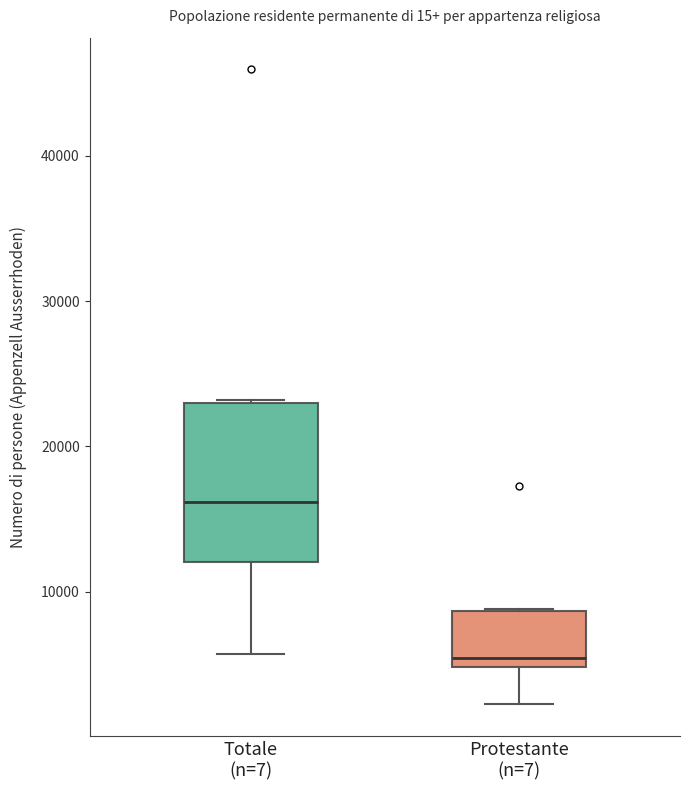

Reading left to right, transcribe this box plot: for each box, give where its median line is, the range the box spans, and where its two whiskers end, as read against the y-axis. The values are not printed on the chart, so give them approximately, as read against the axis.

Totale (n=7): median 16000, box 12000 to 23000, whiskers 6000 to 23000
Protestante (n=7): median 5000 (just above the box's lower edge), box 5000 to 9000, whiskers 2000 to 9000